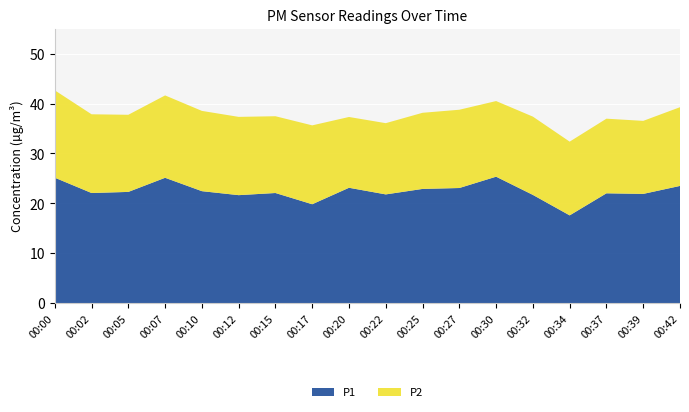

Reading right to left, transcribe all the data shown in this chart.

P1: 00:42=23.5	00:39=21.9	00:37=22.0	00:34=17.6	00:32=21.7	00:30=25.4	00:27=23.1	00:25=22.9	00:22=21.8	00:20=23.1	00:17=19.8	00:15=22.1	00:12=21.6	00:10=22.4	00:07=25.1	00:05=22.3	00:02=22.1	00:00=25.1
P2: 00:42=15.8	00:39=14.6	00:37=14.9	00:34=14.8	00:32=15.7	00:30=15.2	00:27=15.7	00:25=15.2	00:22=14.3	00:20=14.2	00:17=15.8	00:15=15.4	00:12=15.7	00:10=16.1	00:07=16.5	00:05=15.4	00:02=15.8	00:00=17.5